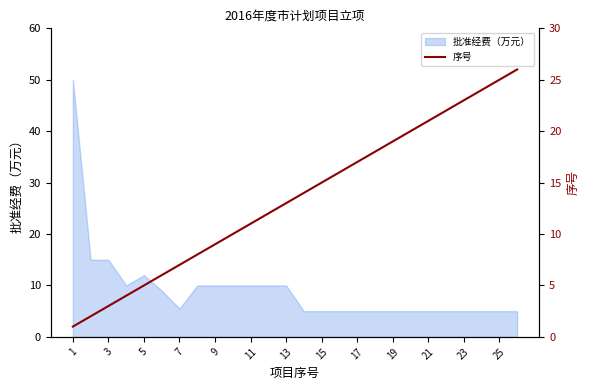

The value of 批准经费（万元） at 13 is 2.7. True or false?

False